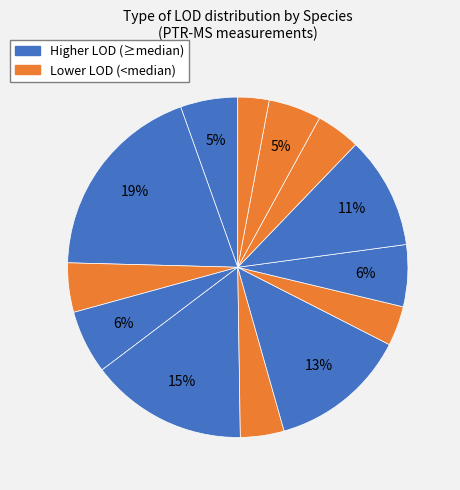

How many segments does this pie chart have?

13